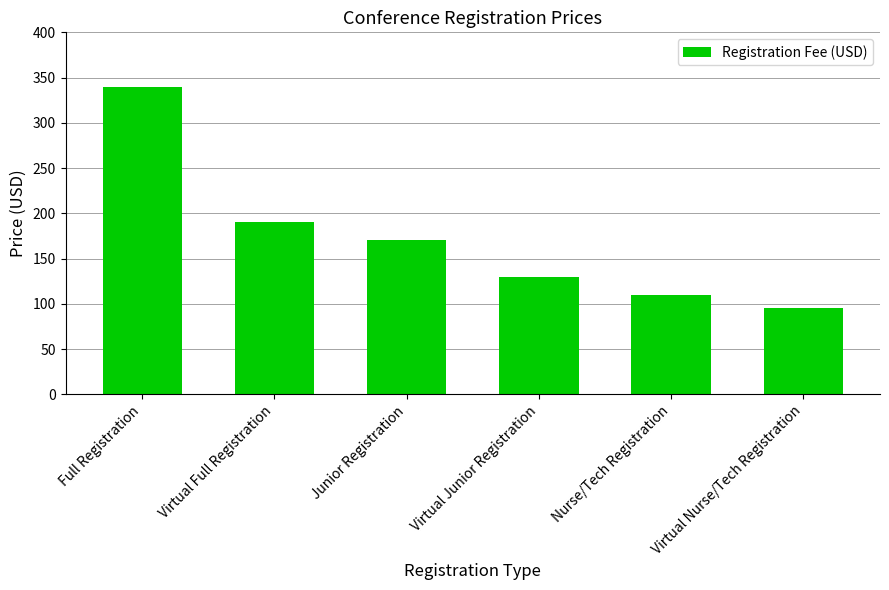

What is the value of the 5th bar from the left?

110